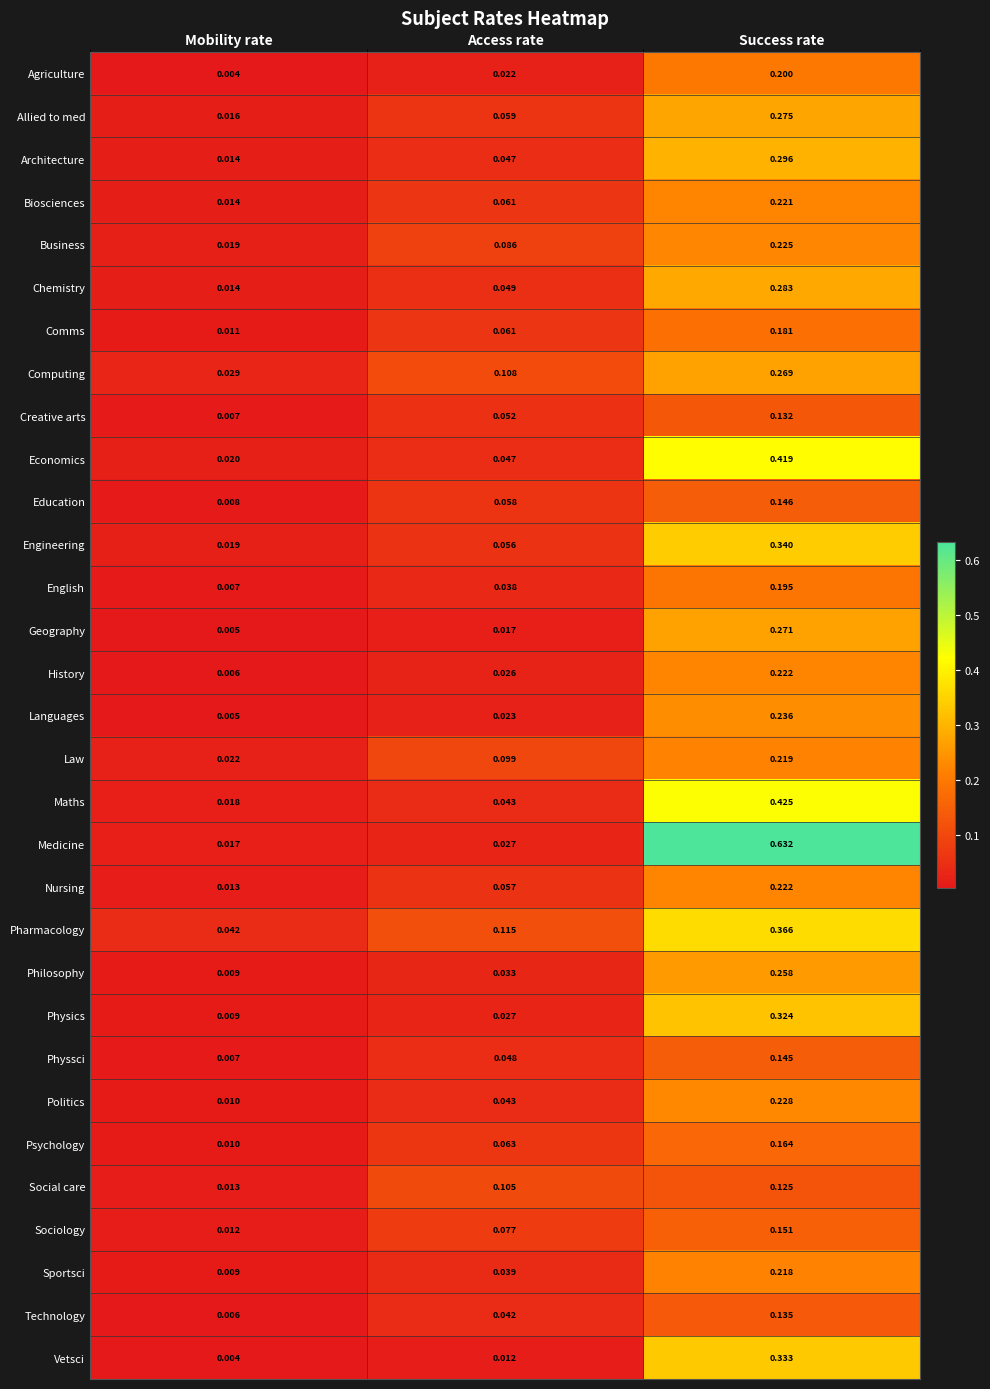

Rank the categories by Geography value from highest to lowest.

Success rate, Access rate, Mobility rate